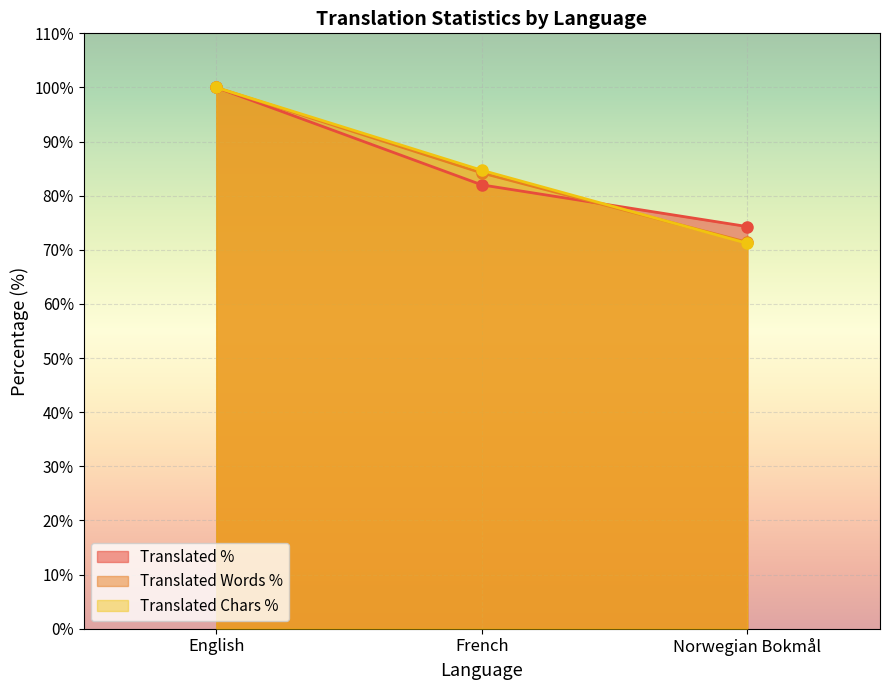

The value of Translated Chars % at English is 100.0. True or false?

True